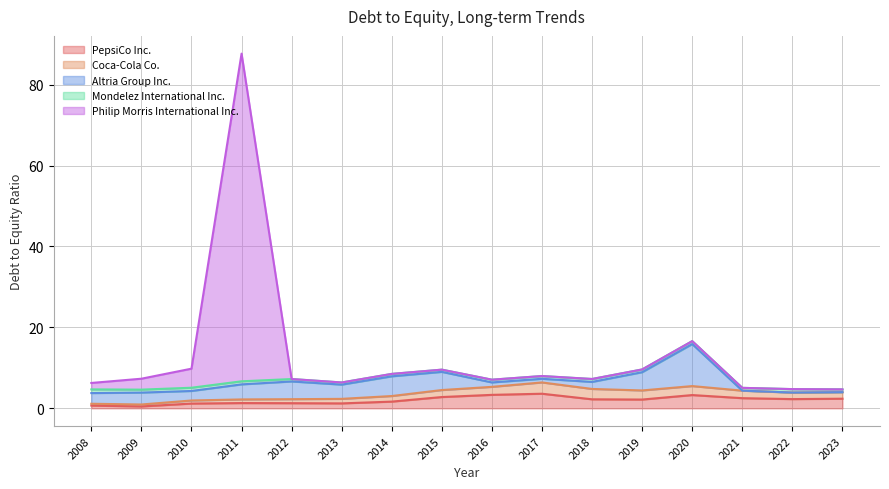

What is the spread (max minus min) of values at 2020-12-31?

10.4